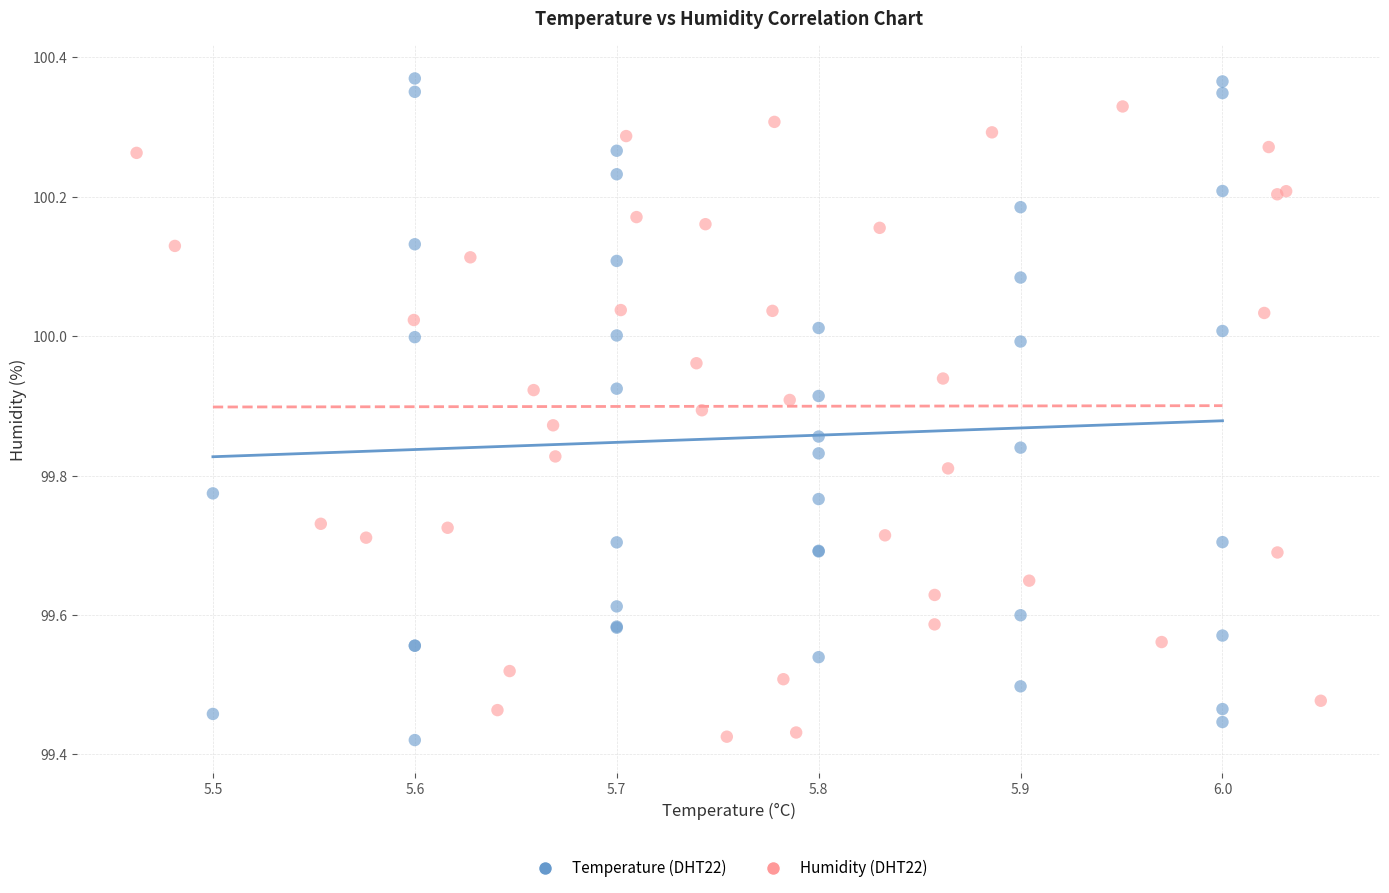

Which series has the widest spread of Y values?

Temperature (DHT22)